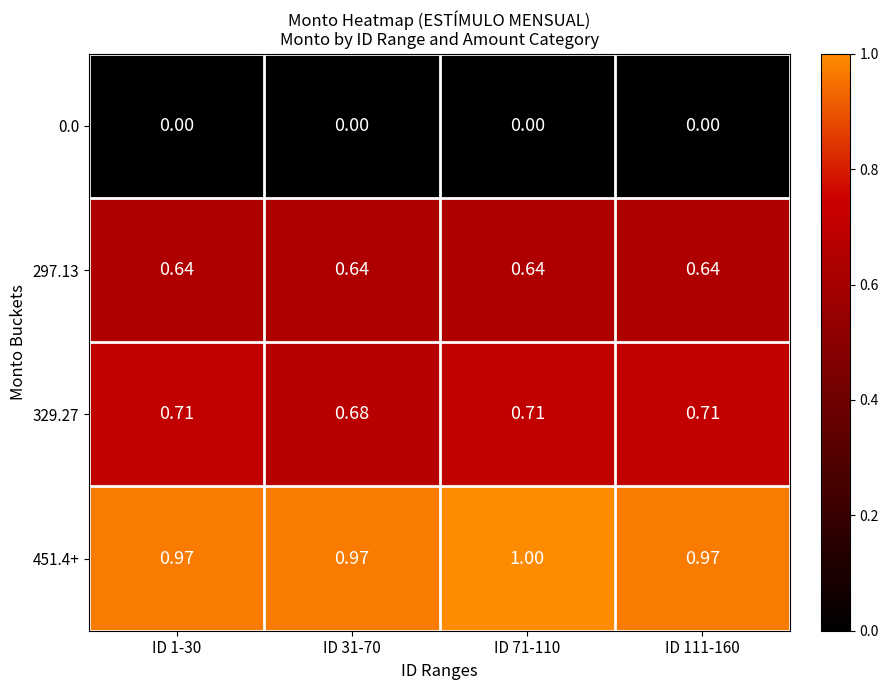

Is the value of 329.27 at ID 31-70 greater than the value of 0.0 at ID 111-160?

Yes